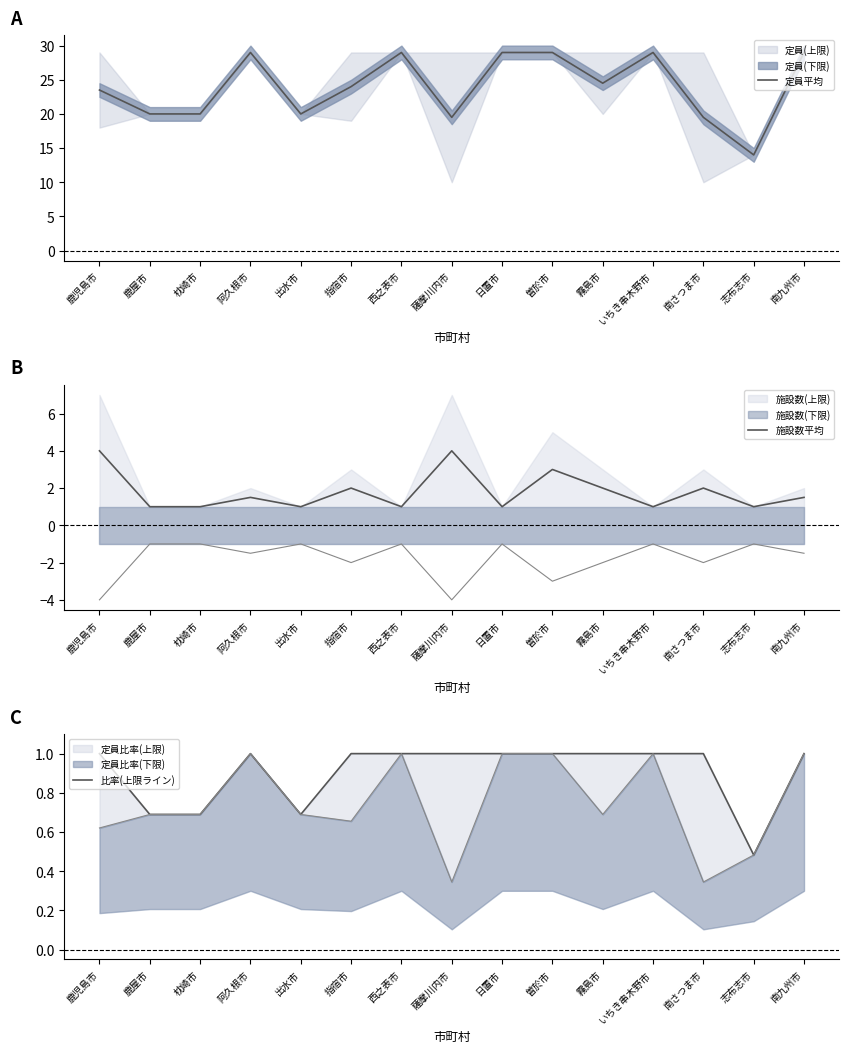

True or false: 定員平均 and 比率(上限ライン) cross at least once.

False